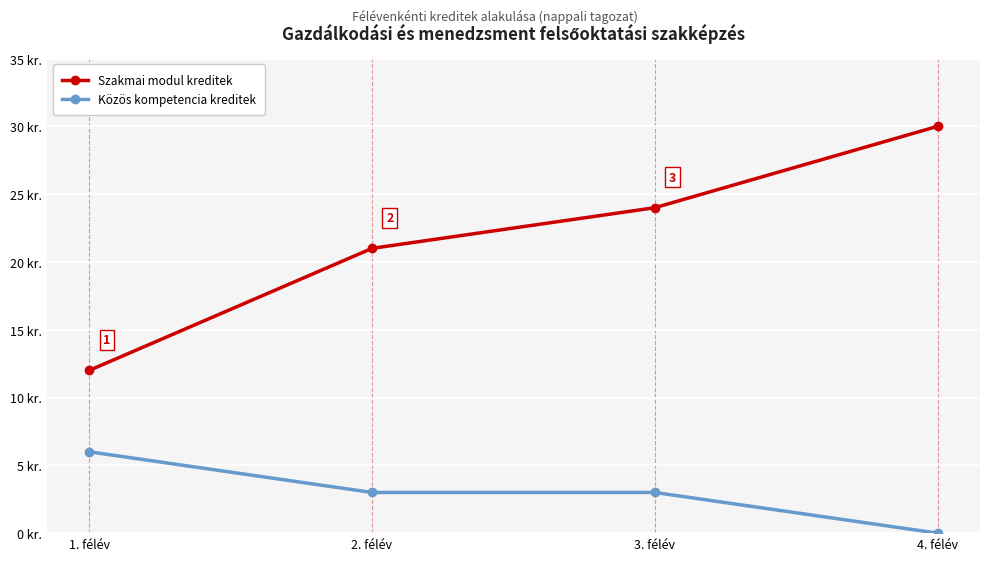

What is the sum of the Szakmai modul kreditek values at 3. félév and 4. félév?

54